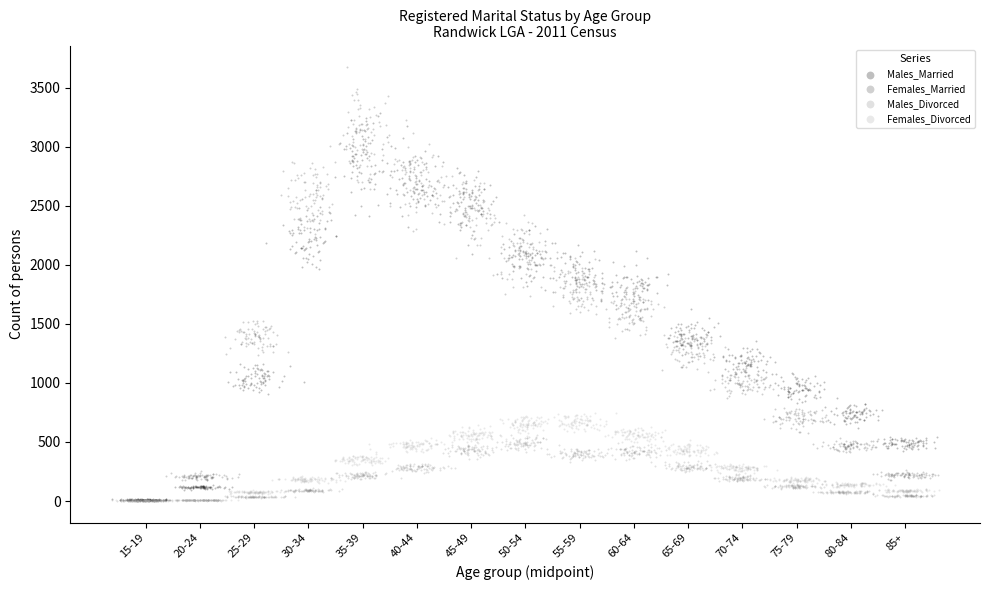

Which series reaches the maximum Y coordinate?

Females_Married